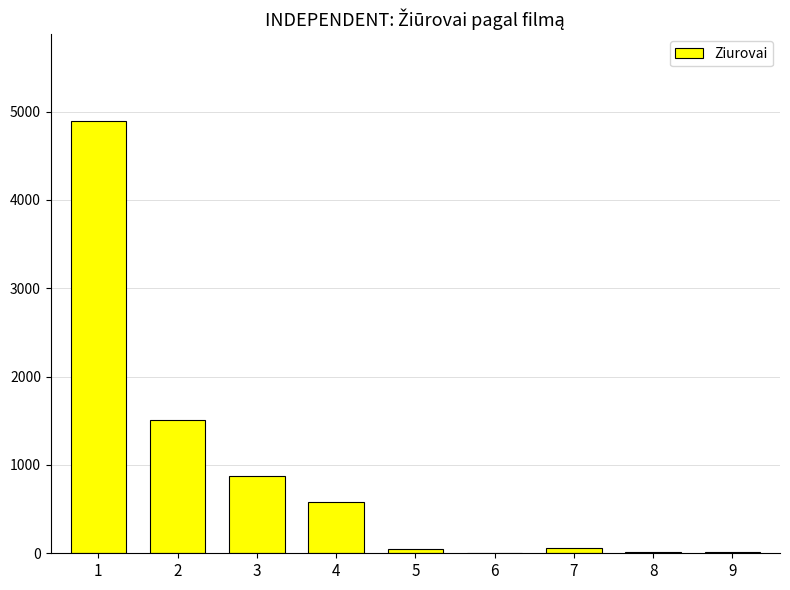

What is the sum of all values?

8016